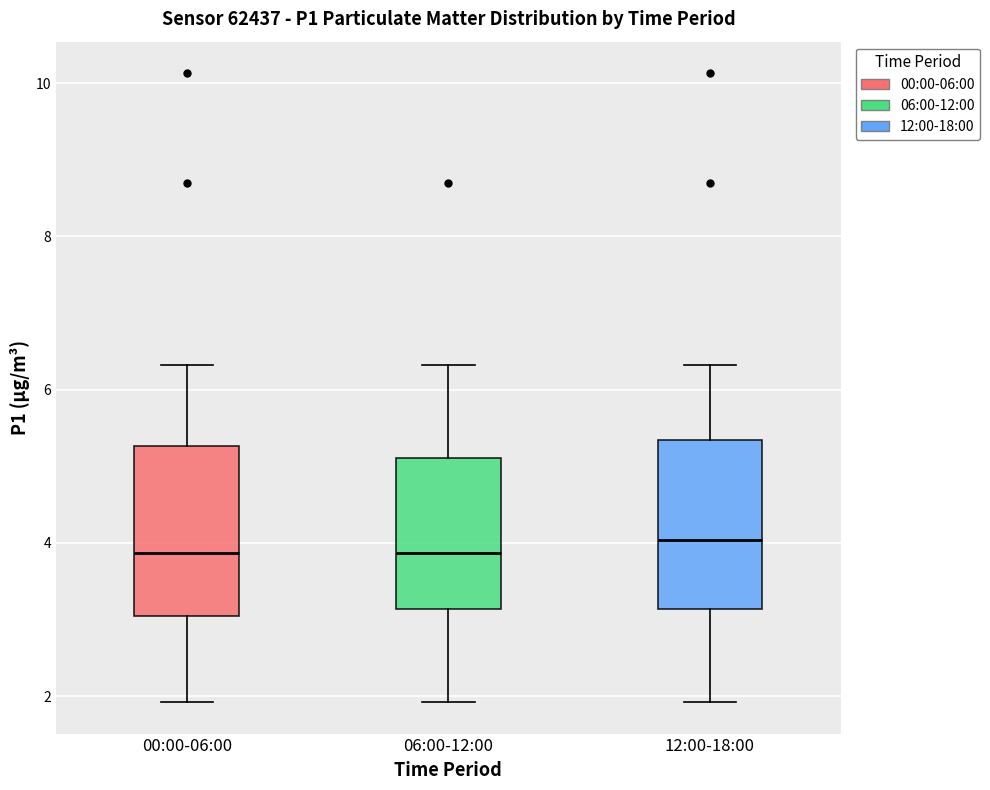

Reading left to right, transcribe this box plot: for each box, give where its median line is, the range the box spans, and where its two whiskers end, as read against the y-axis. The values are not printed on the chart, so give them approximately, as read against the axis.

00:00-06:00: median 3.8, box 3.0 to 5.2, whiskers 2.0 to 6.4
06:00-12:00: median 3.8, box 3.2 to 5.2, whiskers 2.0 to 6.4
12:00-18:00: median 4.0, box 3.2 to 5.4, whiskers 2.0 to 6.4